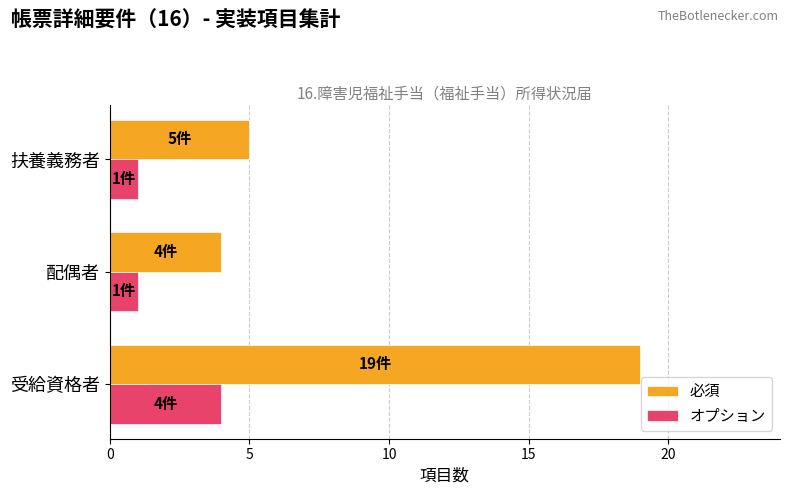

How many オプション values are between 1 and 4?

3